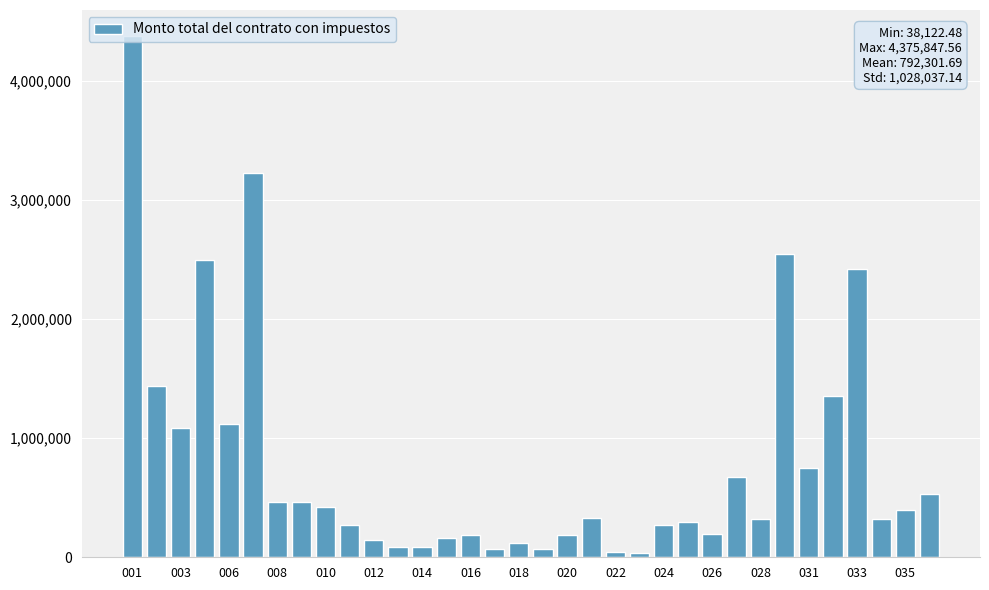

What is the difference between the maximum and minimum values?

4337725.1